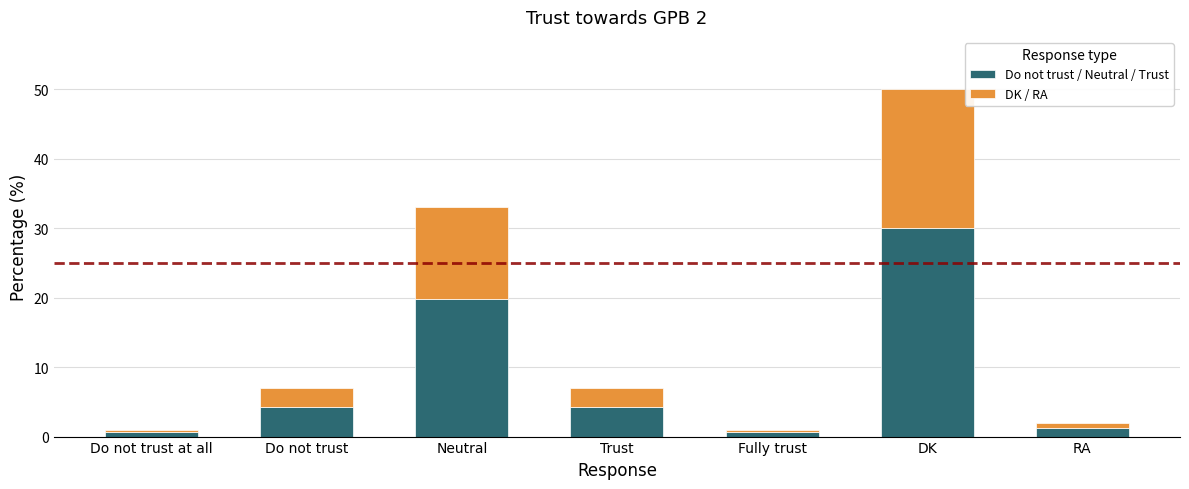

The Do not trust / Neutral / Trust series shows 8.4 at Neutral. True or false?

False